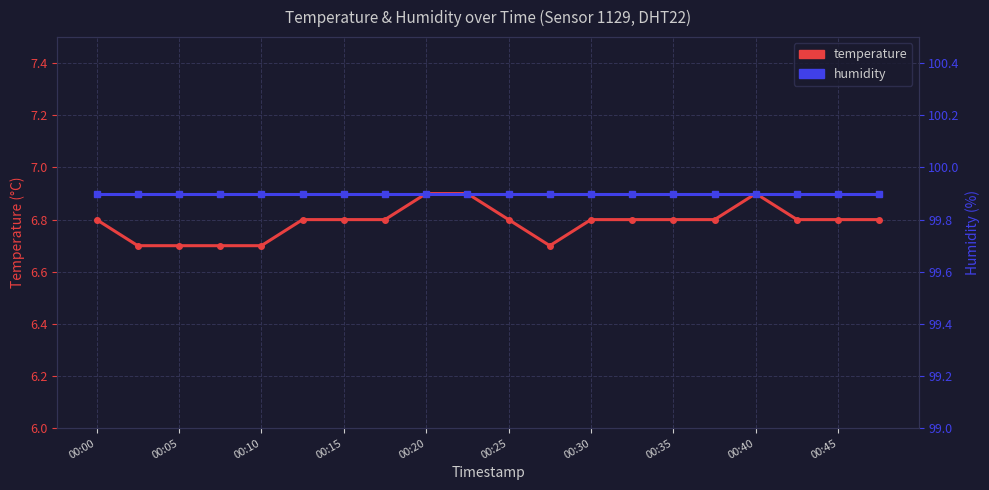

Rank the series by their average value, from lowest to highest.

temperature, humidity